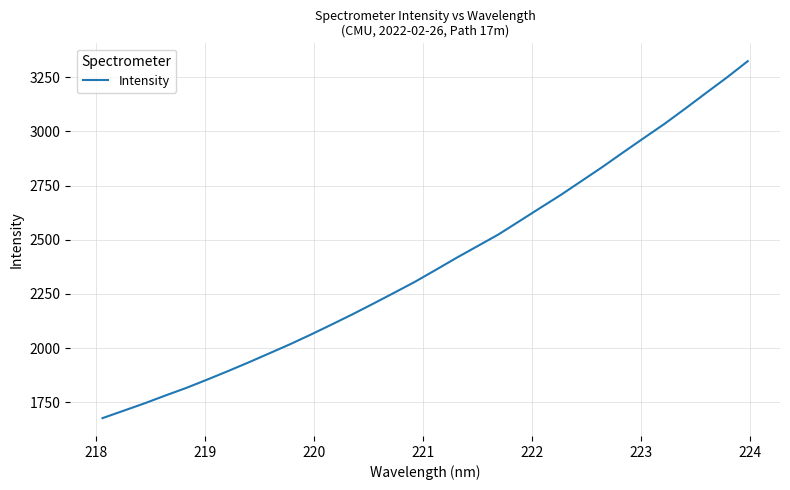

What is the maximum value shown in the chart?

3323.5